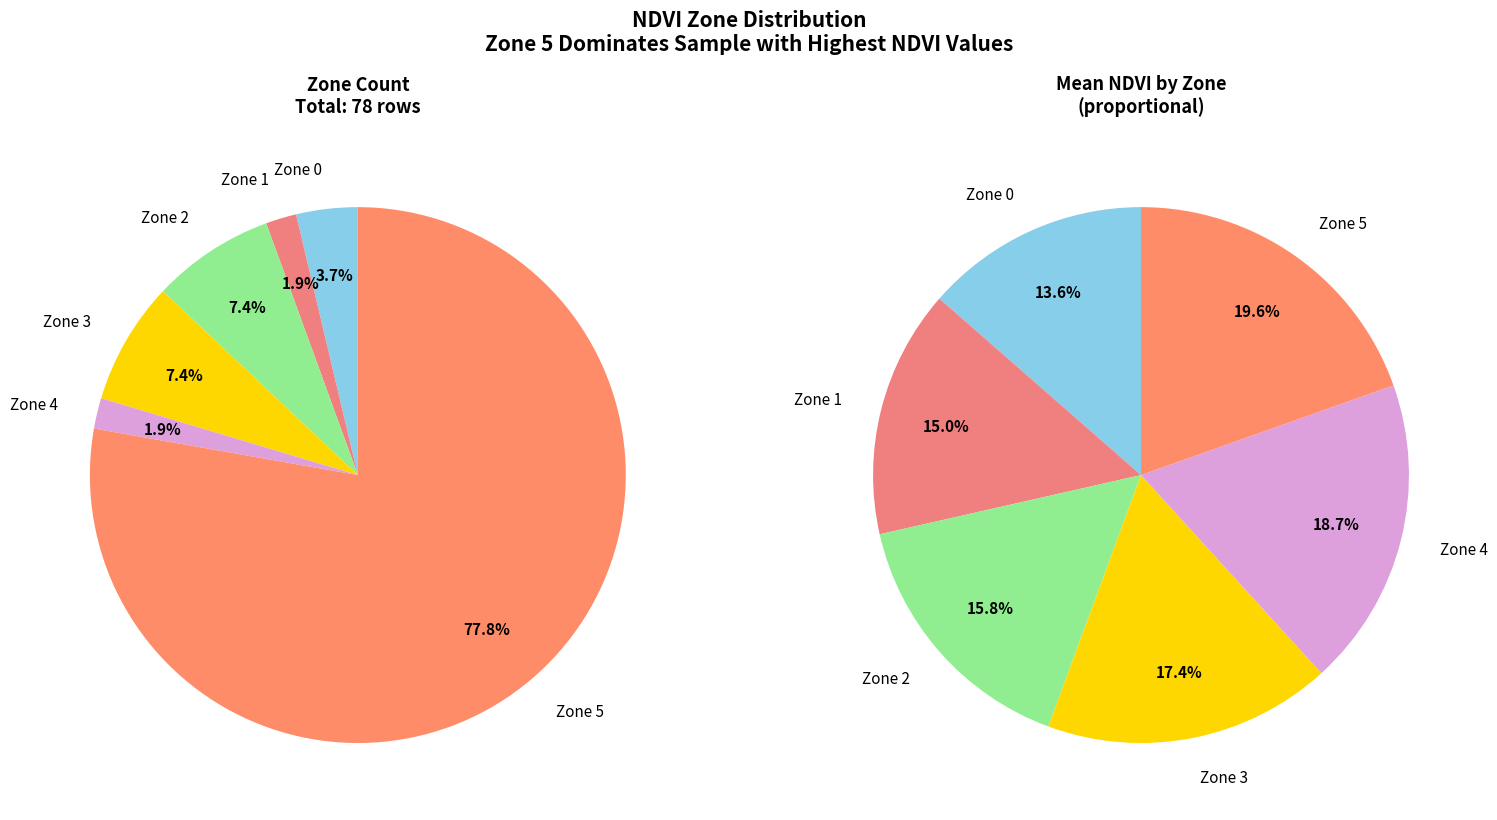

Which category has the biggest portion of the pie?

Zone 5